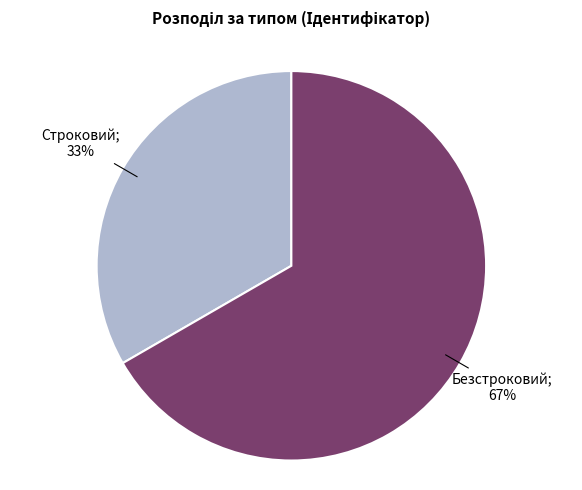

To the nearest percent, what is the average slice percentage?

50%